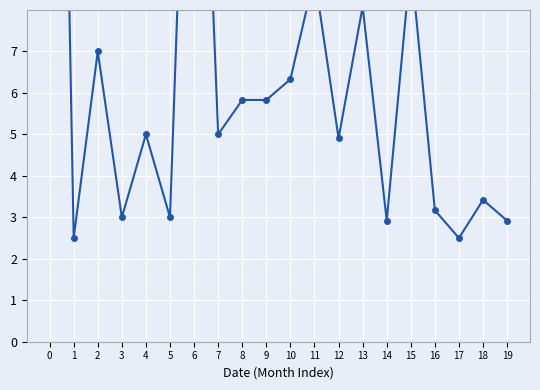

Reading right to left, extract all data points from this chart.

2.9	3.4	2.5	3.2	9.2	2.9	8.1	4.9	8.8	6.3	5.8	5.8	5.0	19.5	3.0	5.0	3.0	7.0	2.5	33.5